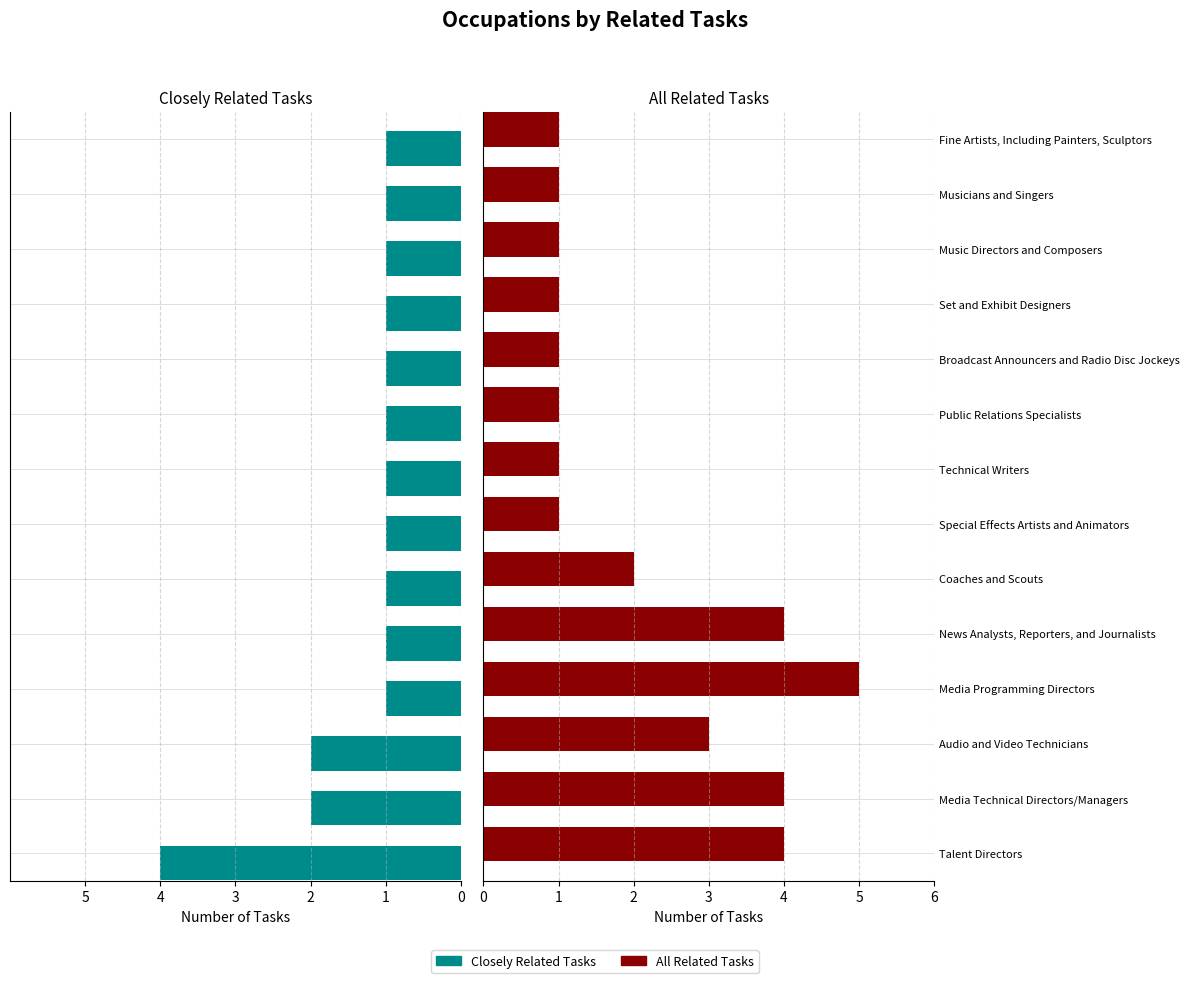

Count the number of data series in this chart.

2